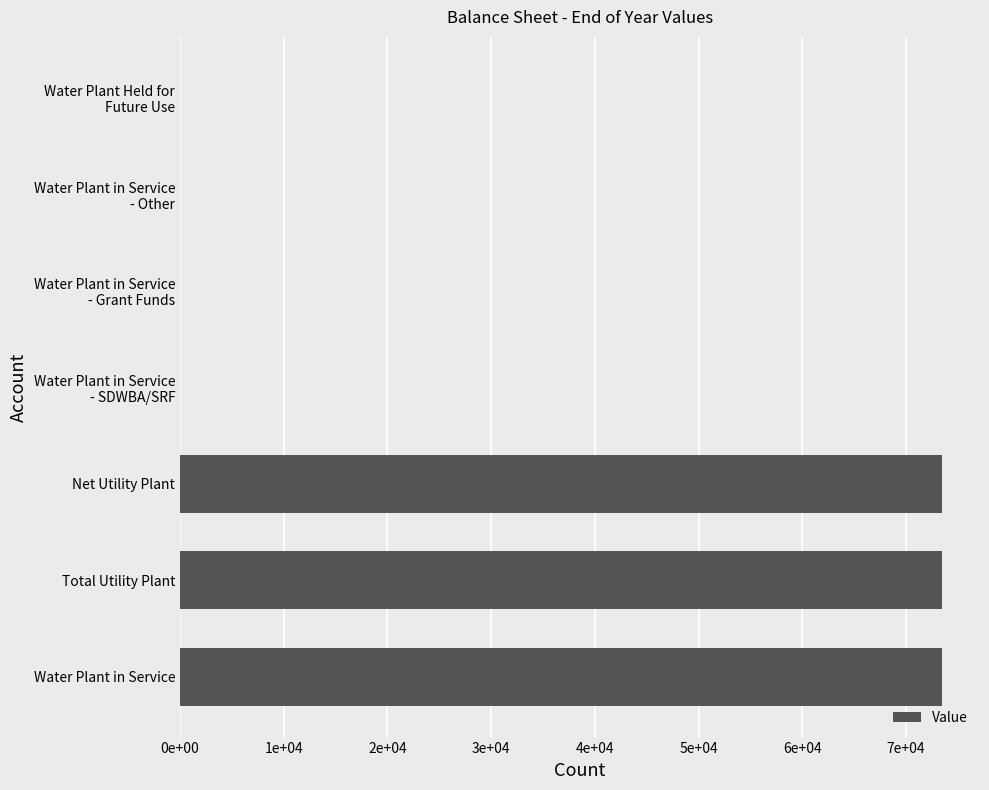

How many bars are there in total?

7